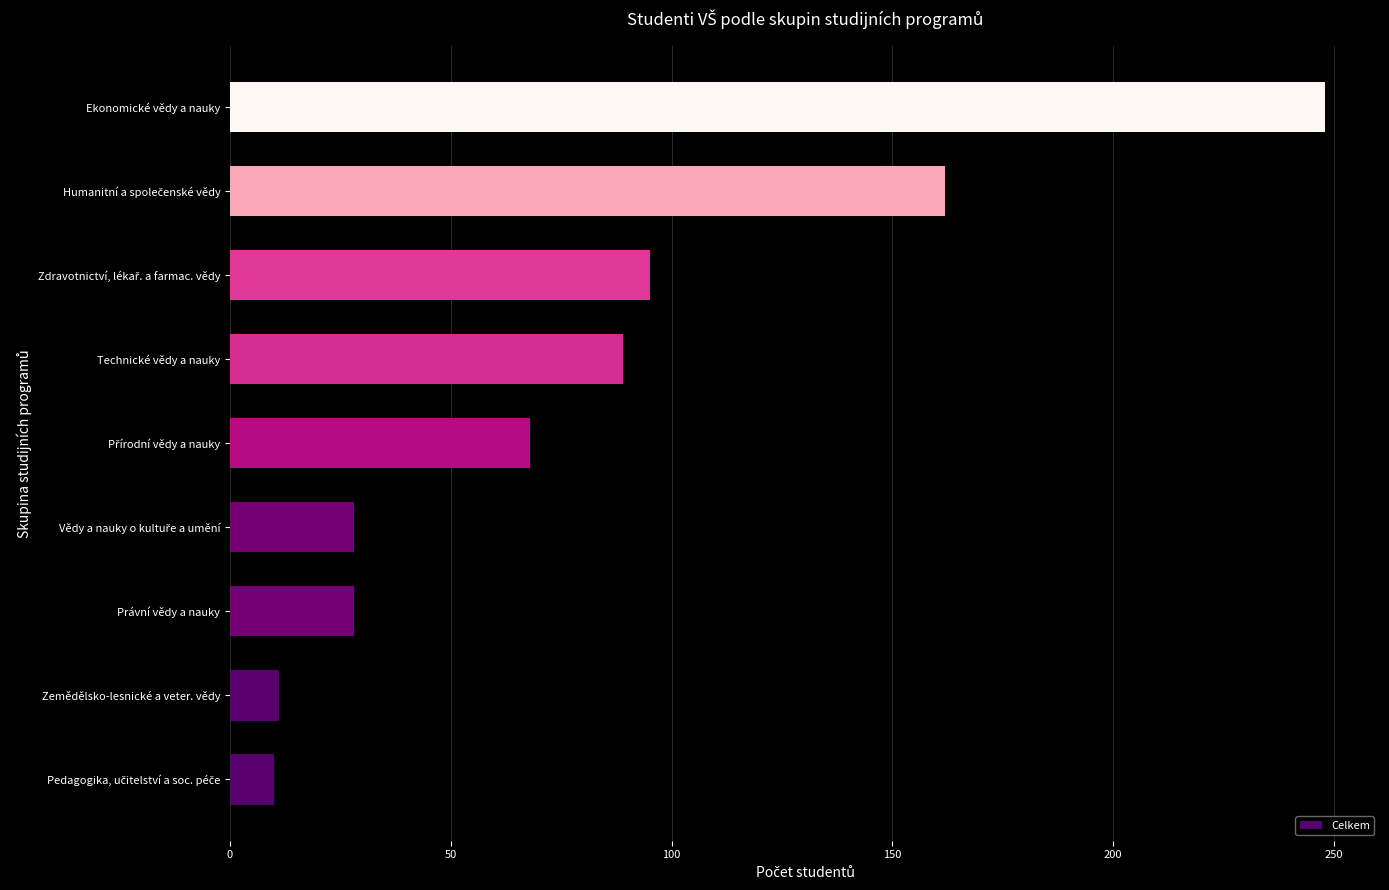

What is the smallest value displayed?

10